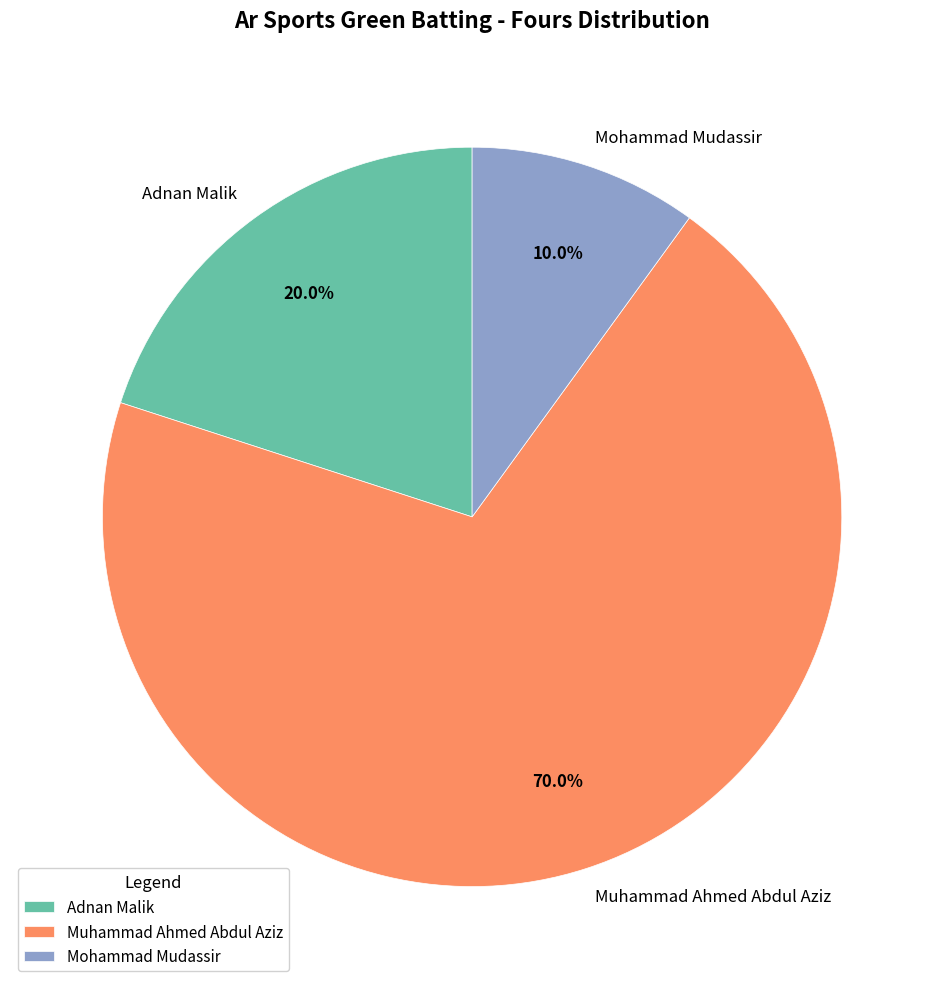

Which category has the biggest portion of the pie?

Muhammad Ahmed Abdul Aziz